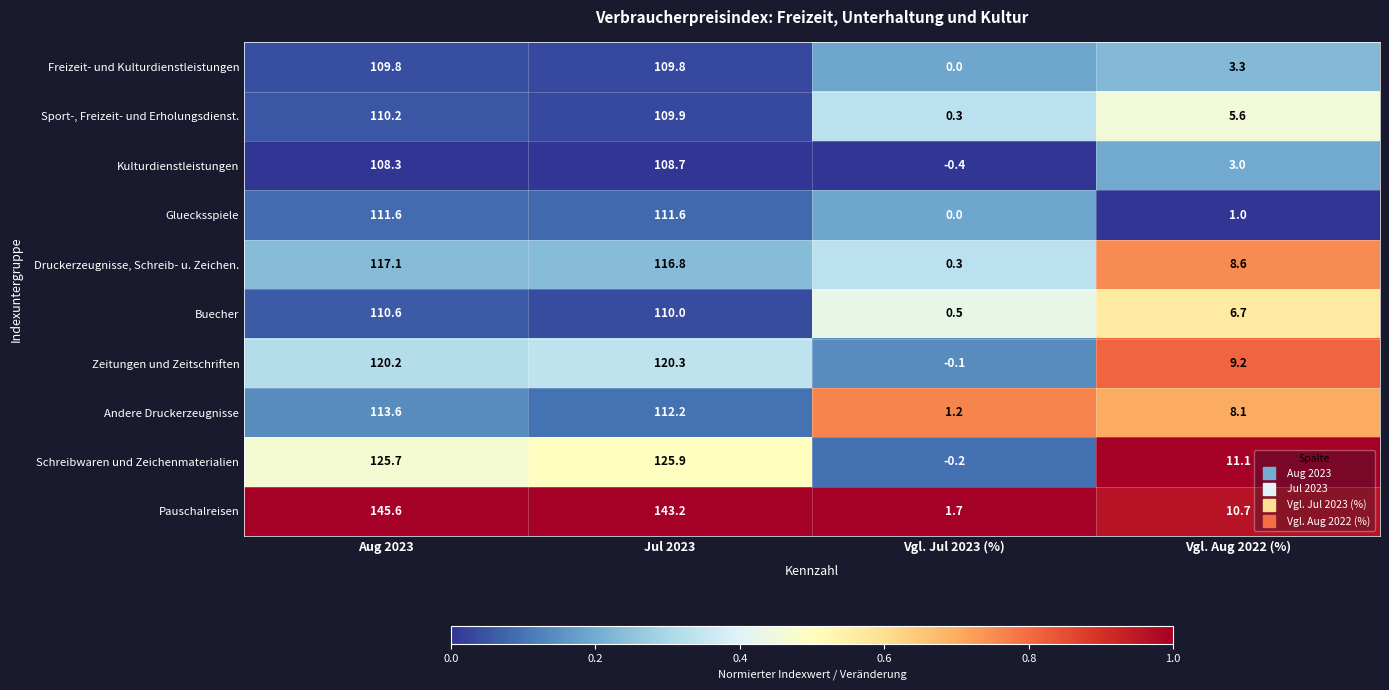

What is the average value of the Sport-, Freizeit- und Erholungsdienst. series?

56.5